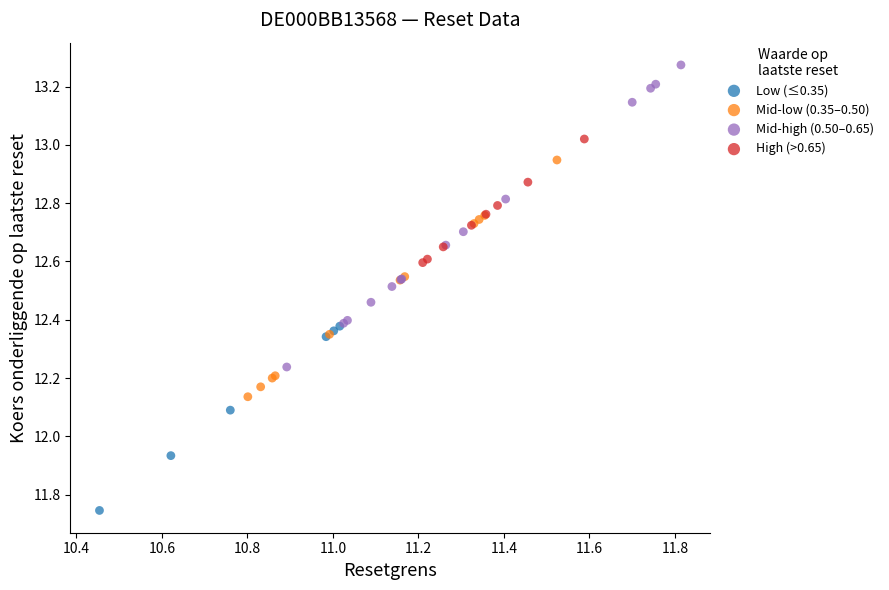

What are all the series names shown in the legend?

Low (≤0.35), Mid-low (0.35–0.50), Mid-high (0.50–0.65), High (>0.65)